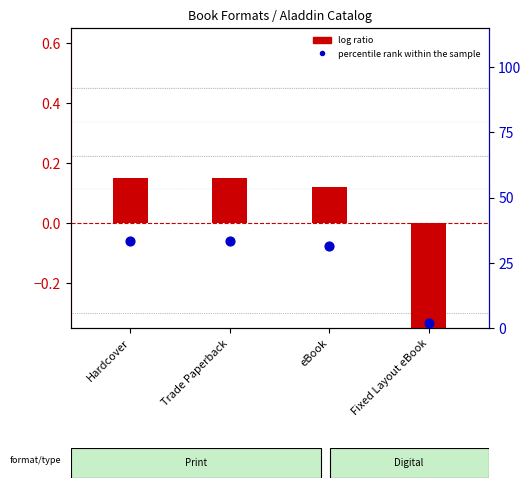

Which series reaches the maximum Y coordinate?

percentile rank within the sample